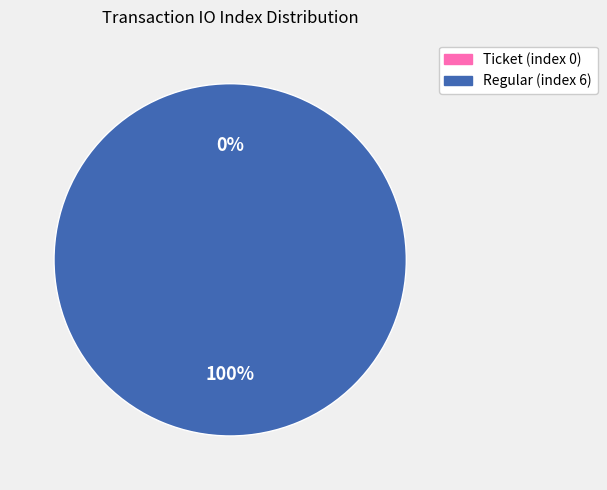

To the nearest percent, what is the average slice percentage?

50%